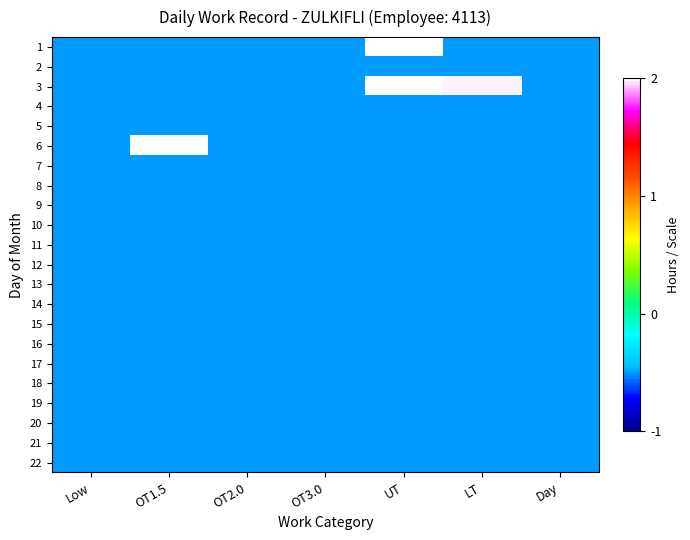

Which category has the lowest value across all series?

Low